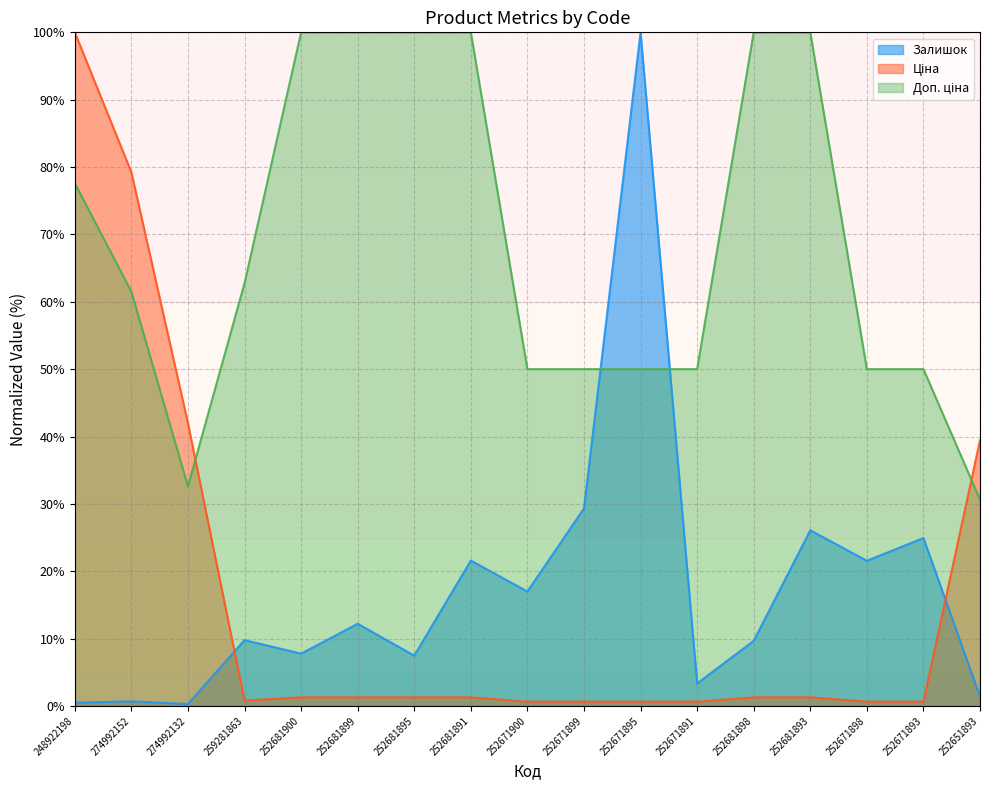

How many lines are shown in the chart?

3